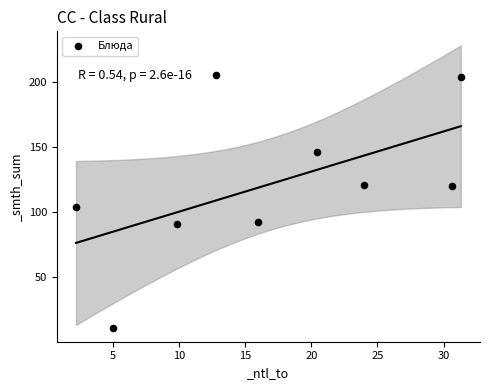

What Y value in the scatter plot is closest to 108?

104.0